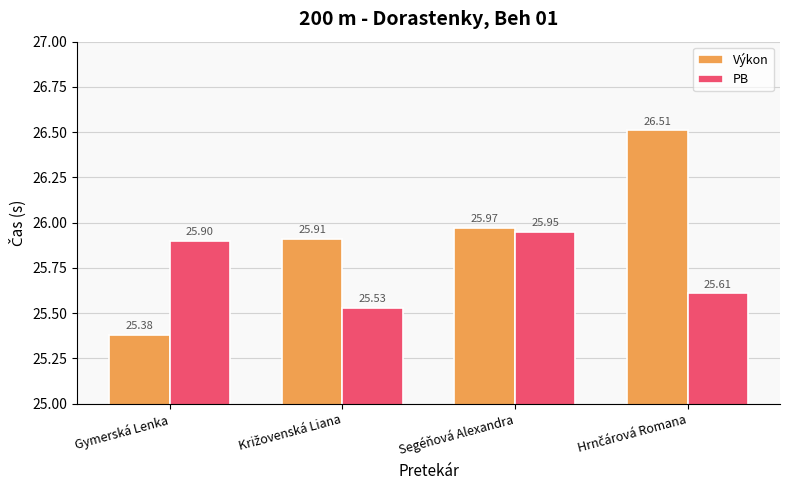

Which series has the largest total across all categories?

Výkon